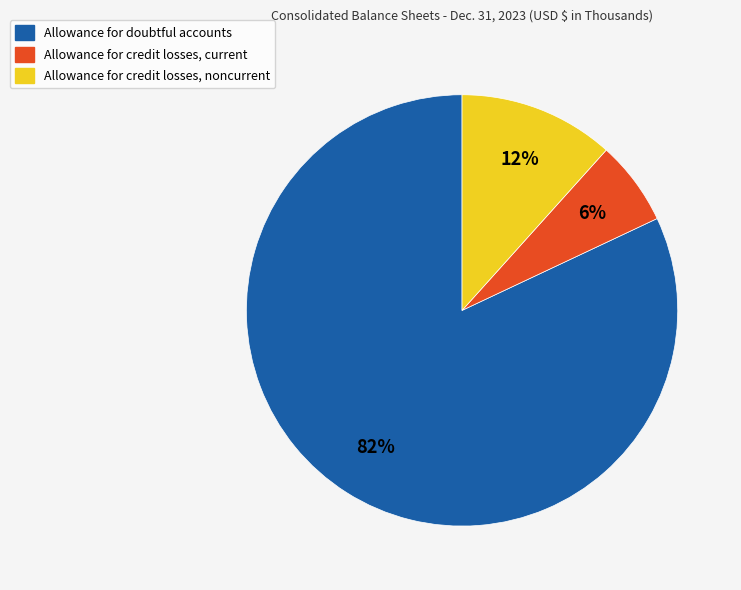

Do Allowance for credit losses, current and Allowance for credit losses, noncurrent together represent more than half of the pie?

No